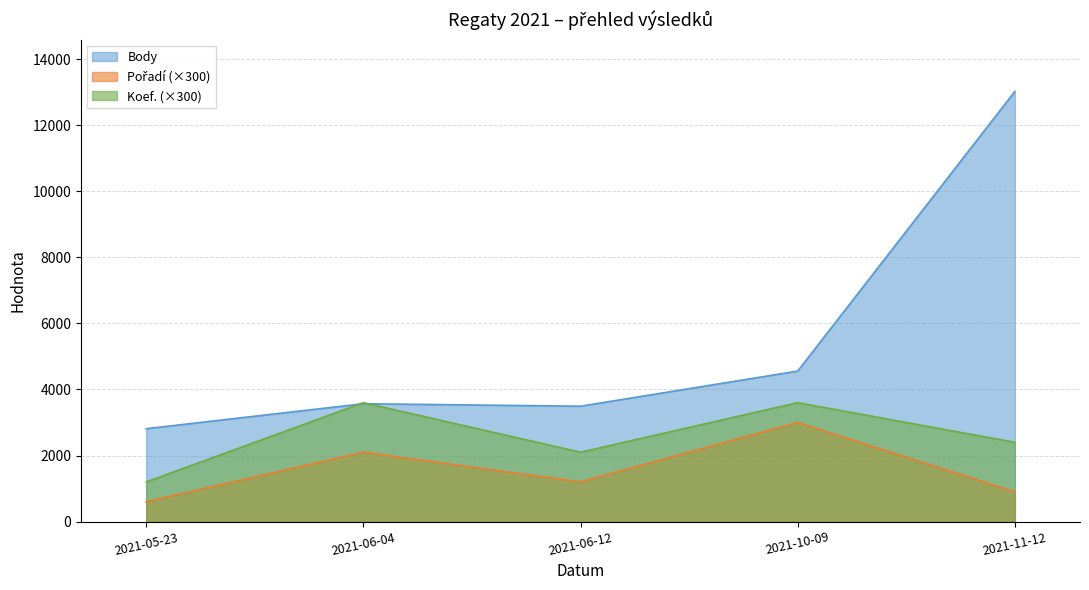

The Pořadí series shows 1199 at 2021-11-12. True or false?

False